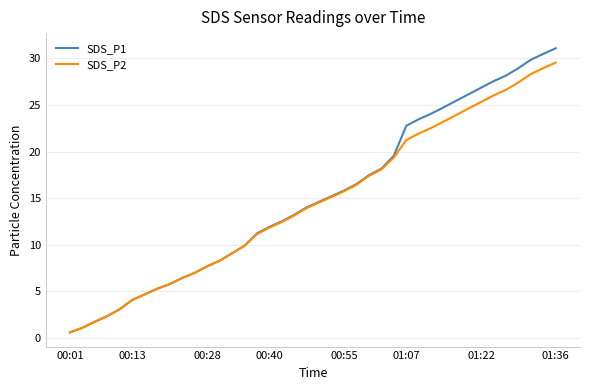

What is the maximum value for SDS_P1?

31.1